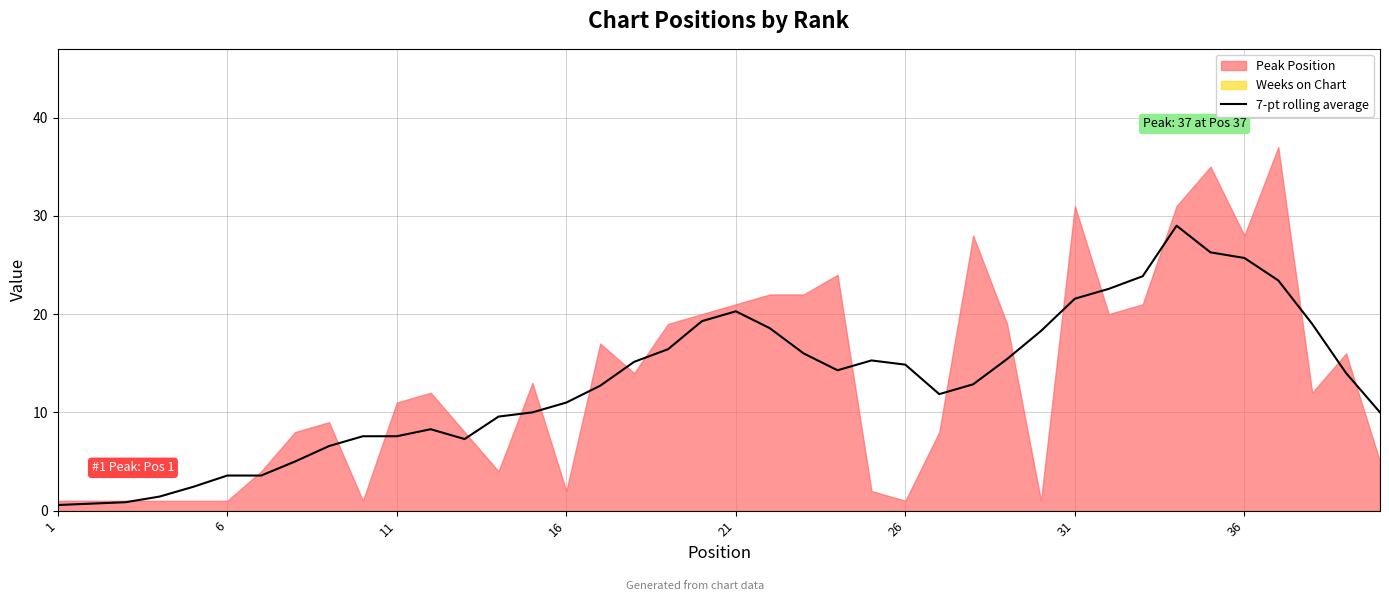

What is the average value?

13.1